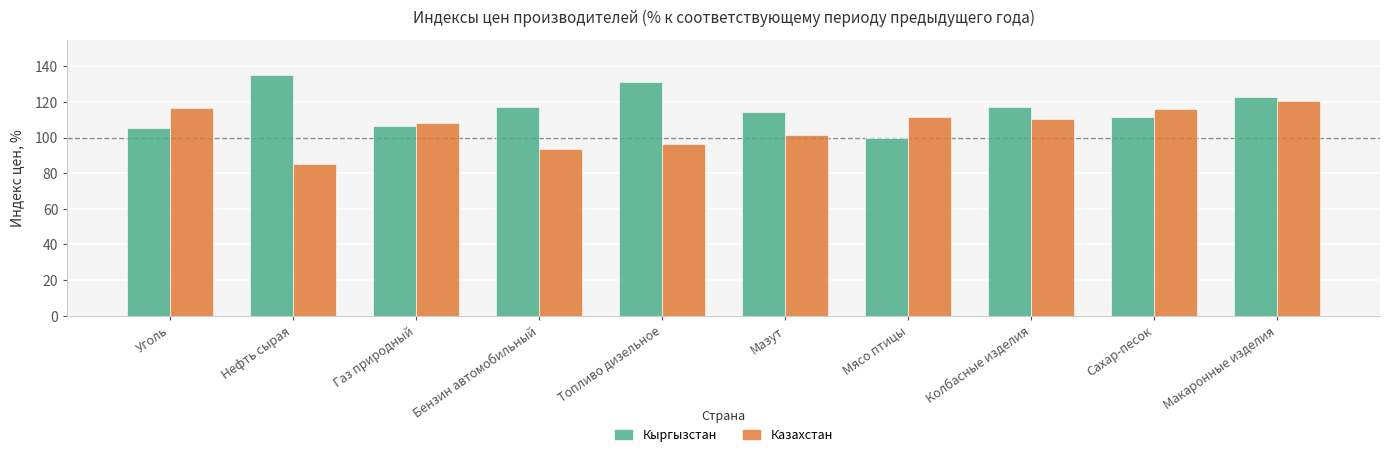

What is the approximate value of Кыргызстан at Топливо дизельное?

131.0